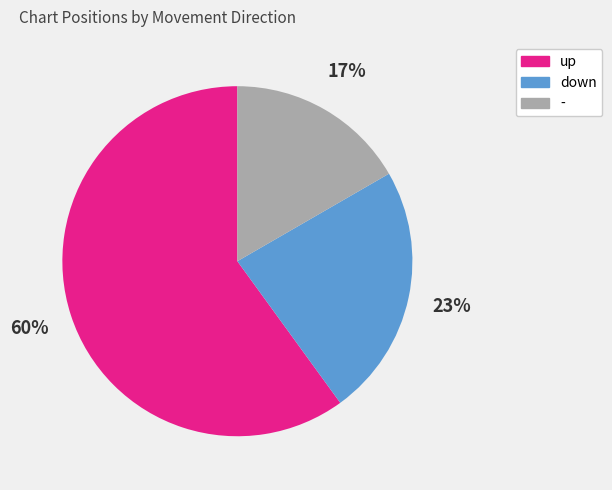

Does up account for over 50% of the chart?

Yes